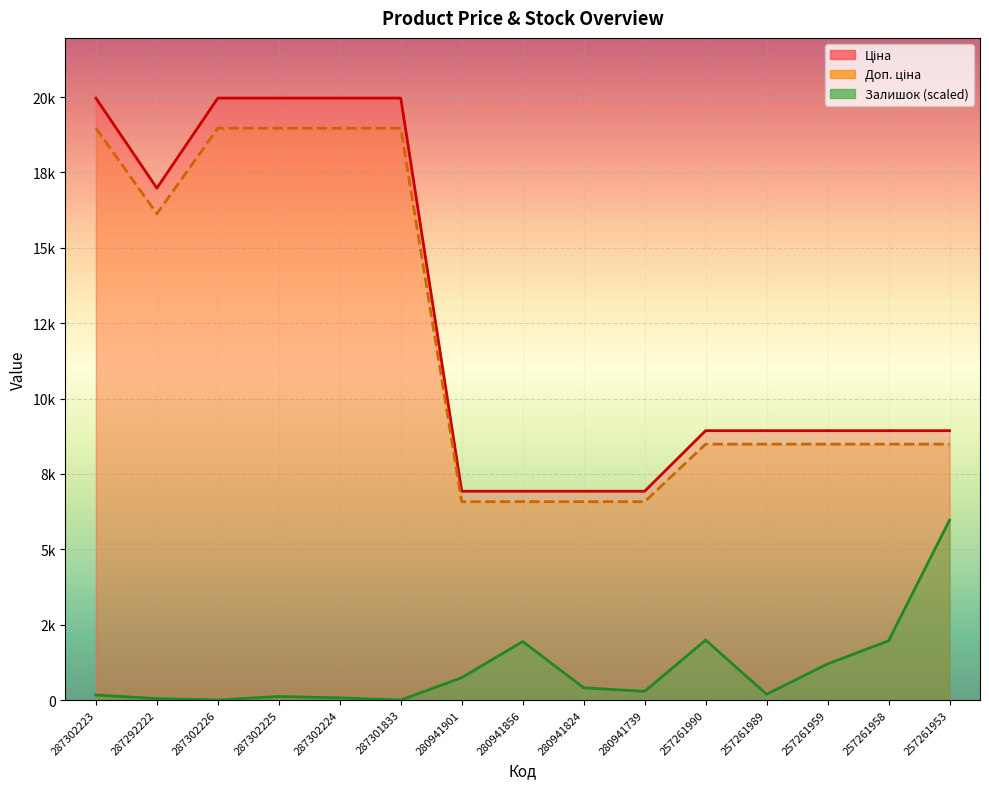

Reading right to left, what are all the values shown in this chart?

Ціна: 257261953=8934.1	257261958=8934.1	257261959=8934.1	257261989=8934.1	257261990=8934.1	280941739=6925.7	280941824=6925.7	280941856=6925.7	280941901=6925.7	287301833=19964.2	287302224=19964.2	287302225=19964.2	287302226=19964.2	287292222=16976.3	287302223=19964.2
Доп. ціна: 257261953=8487.4	257261958=8487.4	257261959=8487.4	257261989=8487.4	257261990=8487.4	280941739=6579.4	280941824=6579.4	280941856=6579.4	280941901=6579.4	287301833=18966.0	287302224=18966.0	287302225=18966.0	287302226=18966.0	287292222=16127.5	287302223=18966.0
Залишок: 257261953=5965.3	257261958=1964.5	257261959=1197.9	257261989=191.7	257261990=1988.4	280941739=287.5	280941824=407.3	280941856=1940.5	280941901=742.7	287301833=0.0	287302224=71.9	287302225=119.8	287302226=0.0	287292222=47.9	287302223=167.7